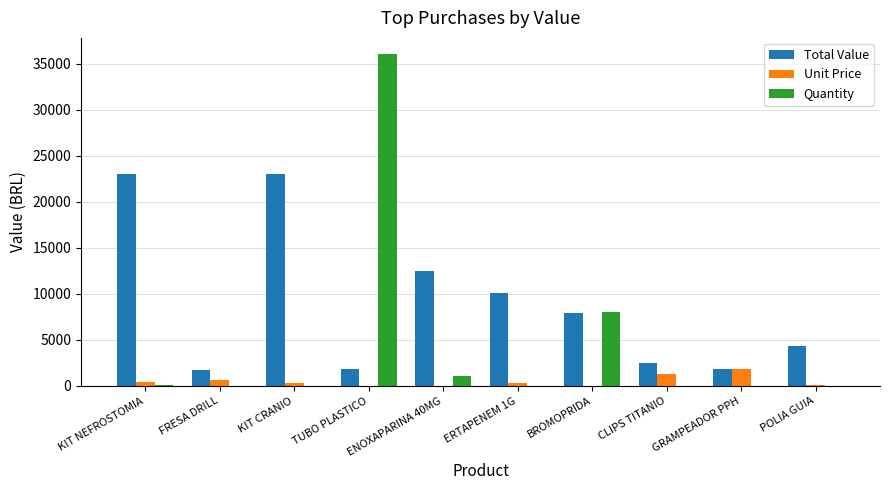

At which label does Quantity reach its peak?

TUBO PLASTICO